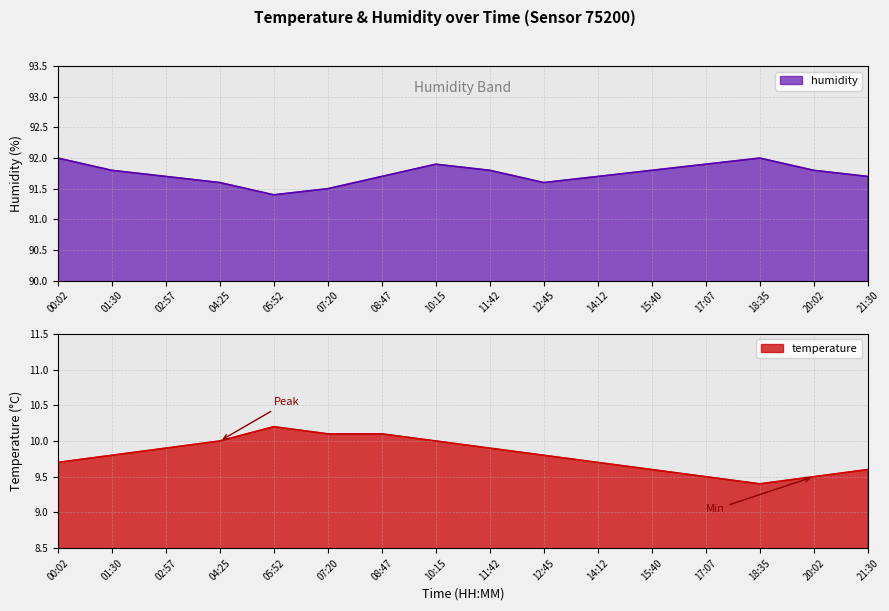

True or false: temperature and humidity intersect in this chart.

False